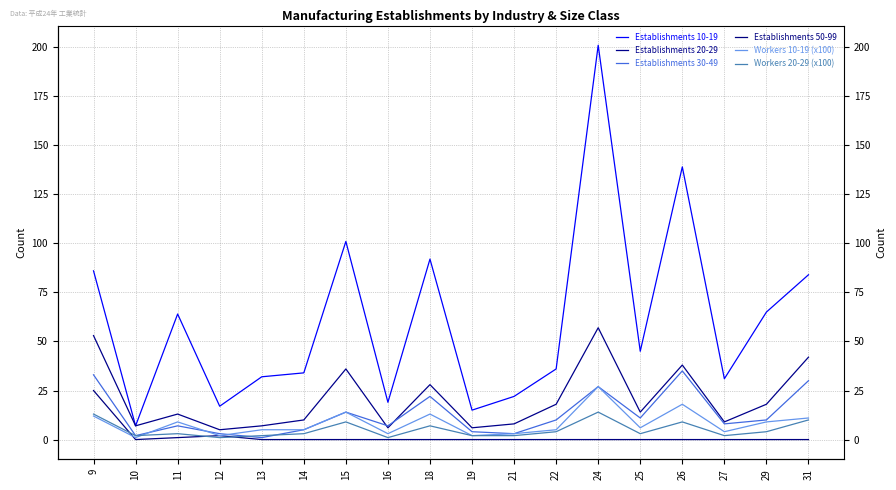

How many lines are shown in the chart?

6